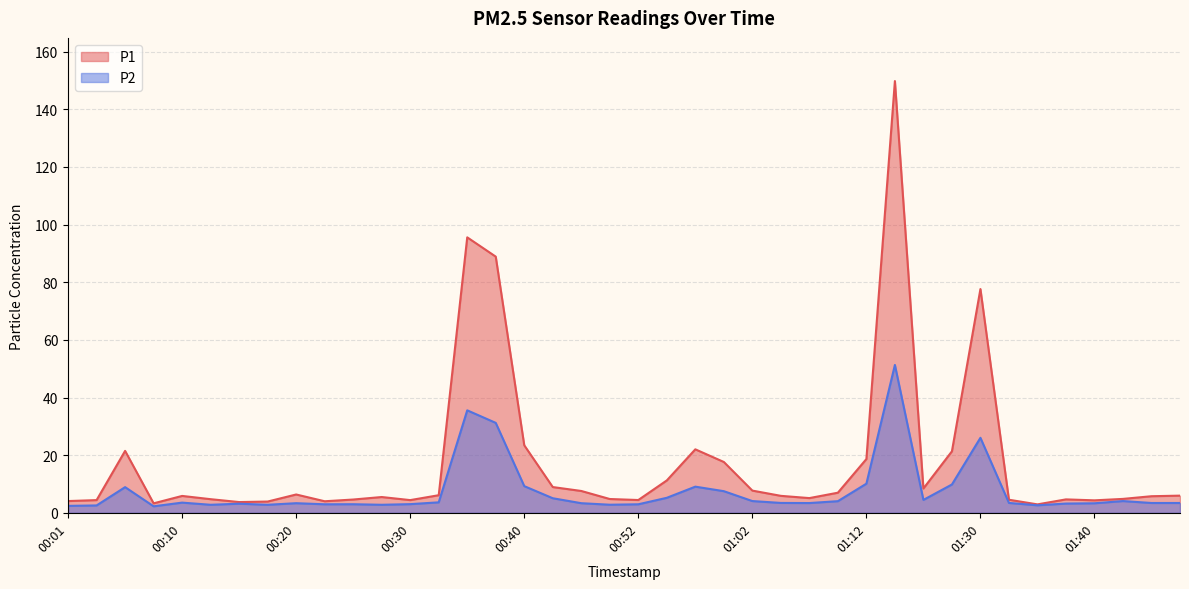

What position from the left is 00:35?

15